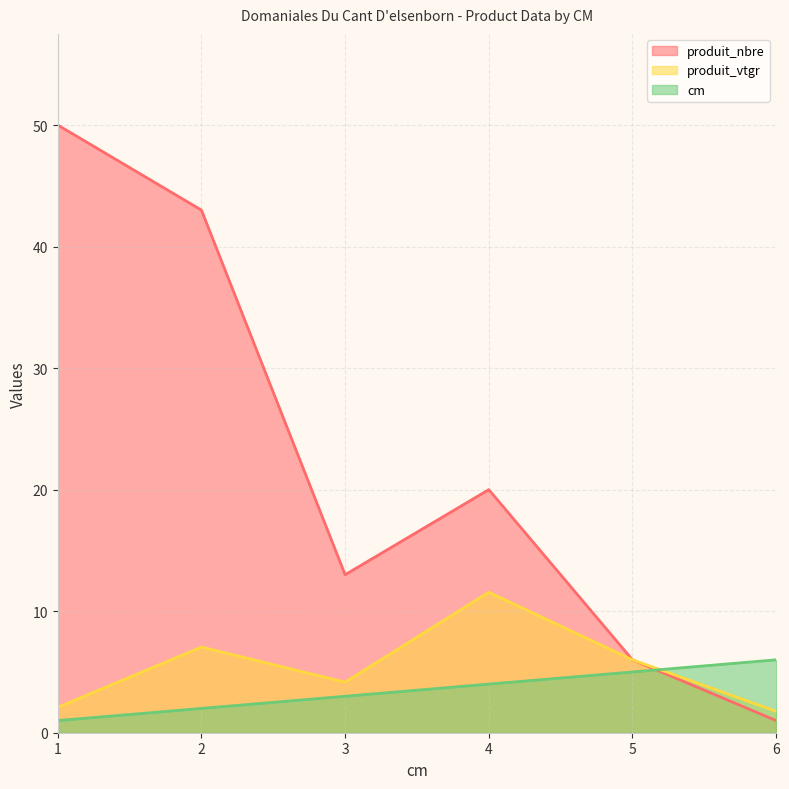

What is the spread (max minus min) of values at 1?

49.0